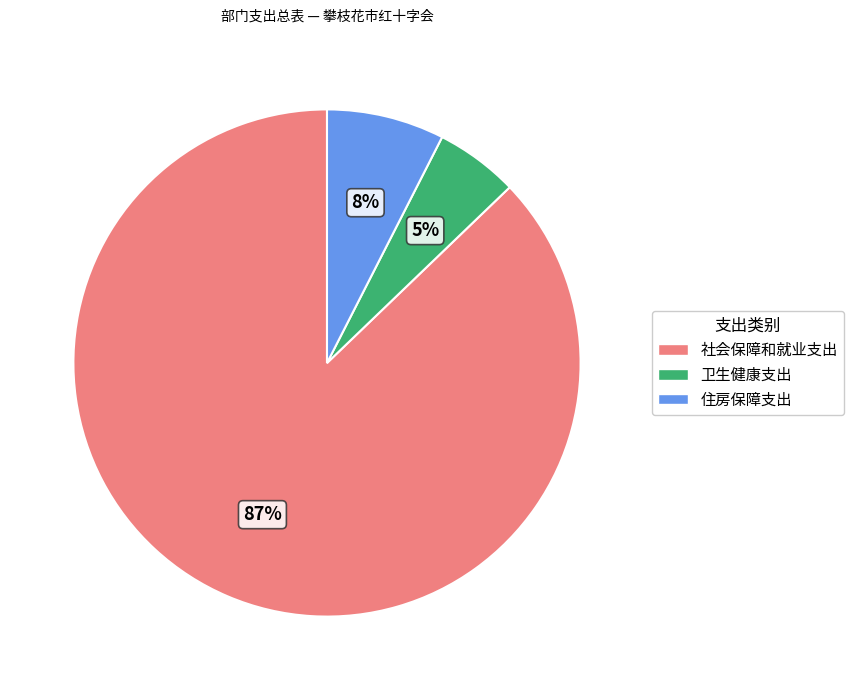

How many slices are in this pie chart?

3